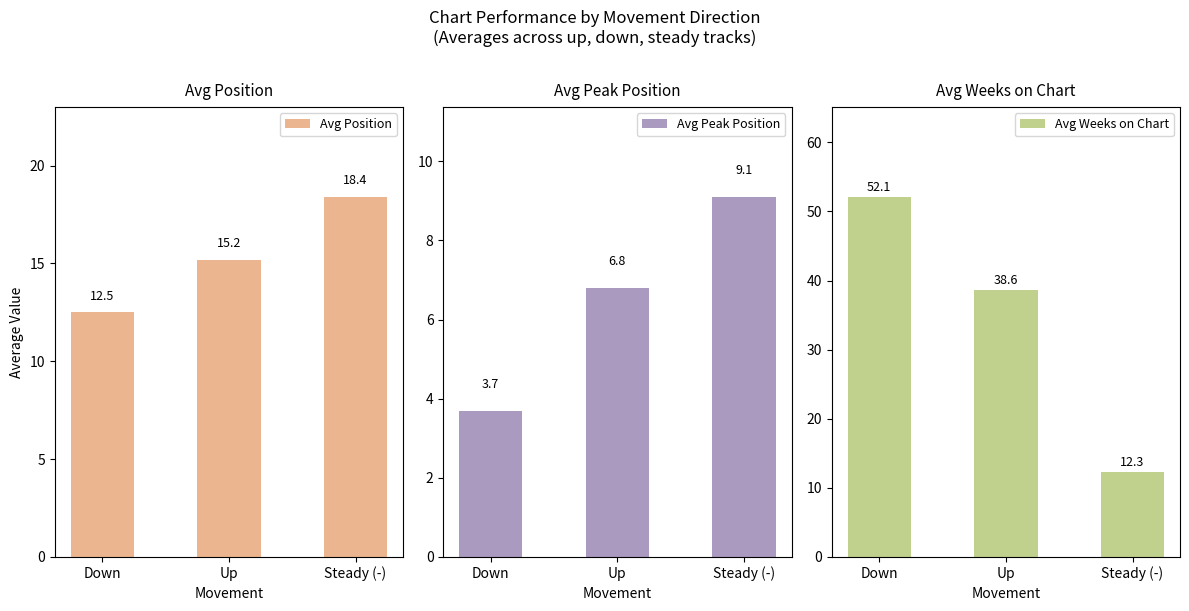

Reading left to right, what are all the values shown in this chart?

Avg Position: Down=12.5	Up=15.2	Steady (-)=18.4
Avg Peak Position: Down=3.7	Up=6.8	Steady (-)=9.1
Avg Weeks on Chart: Down=52.1	Up=38.6	Steady (-)=12.3